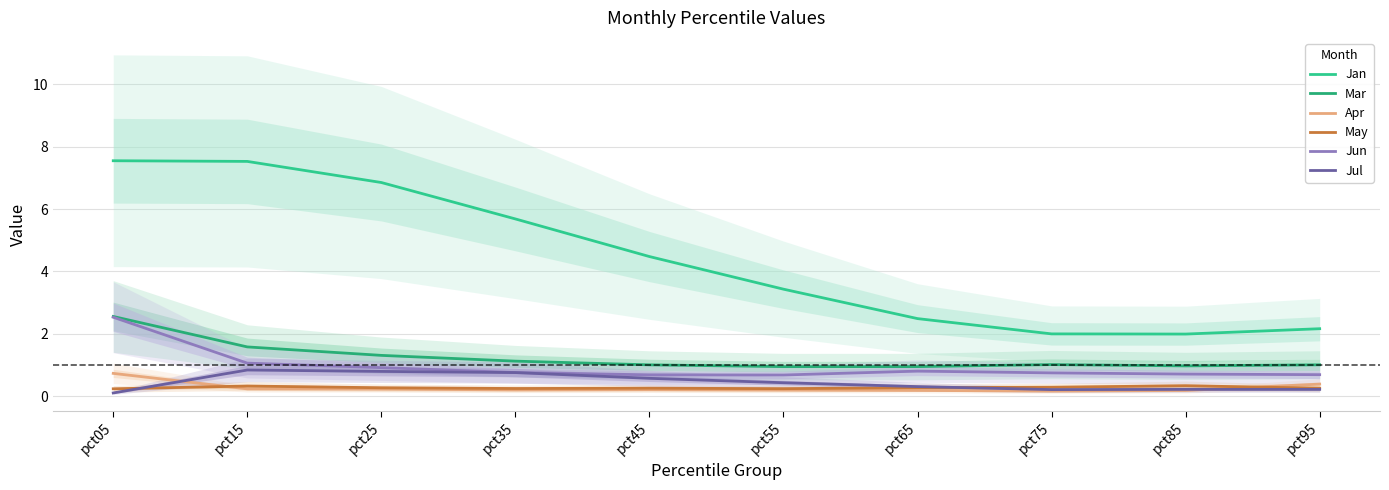

At which label does Jul reach its peak?

pct15